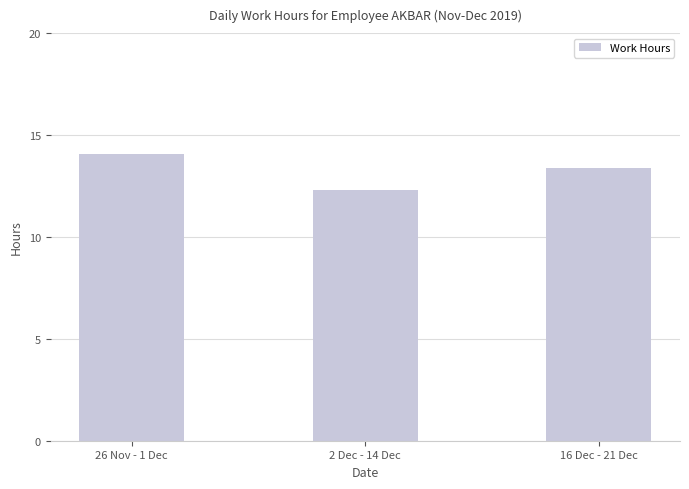

What is the sum of the values at 2 Dec - 14 Dec and 16 Dec - 21 Dec?

25.7